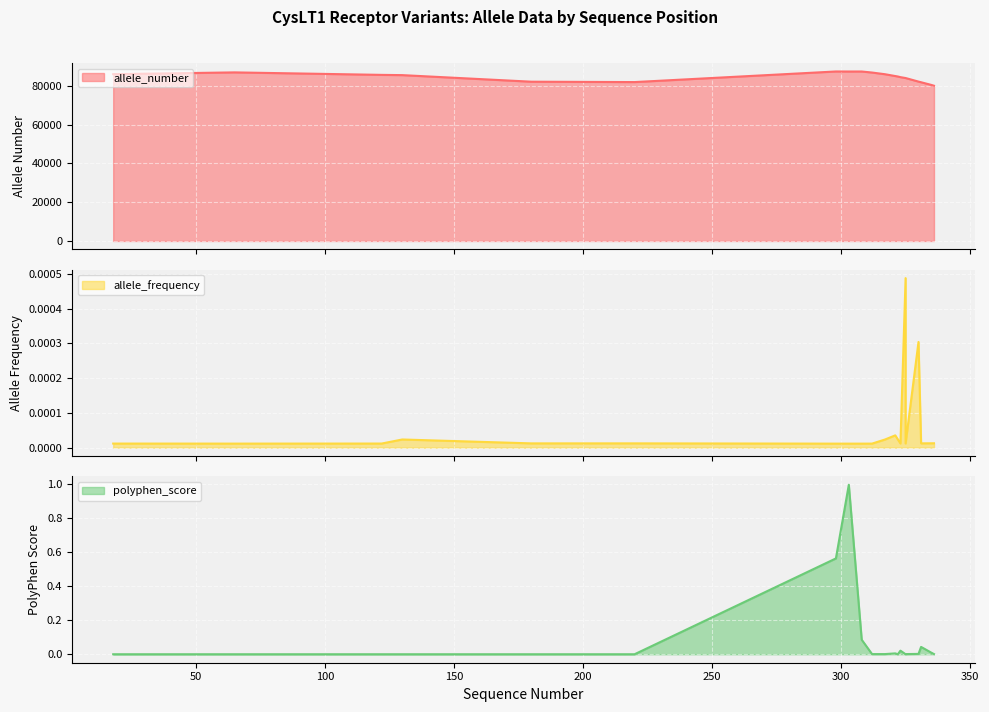

The allele_number series shows 86002.0 at 18. True or false?

True